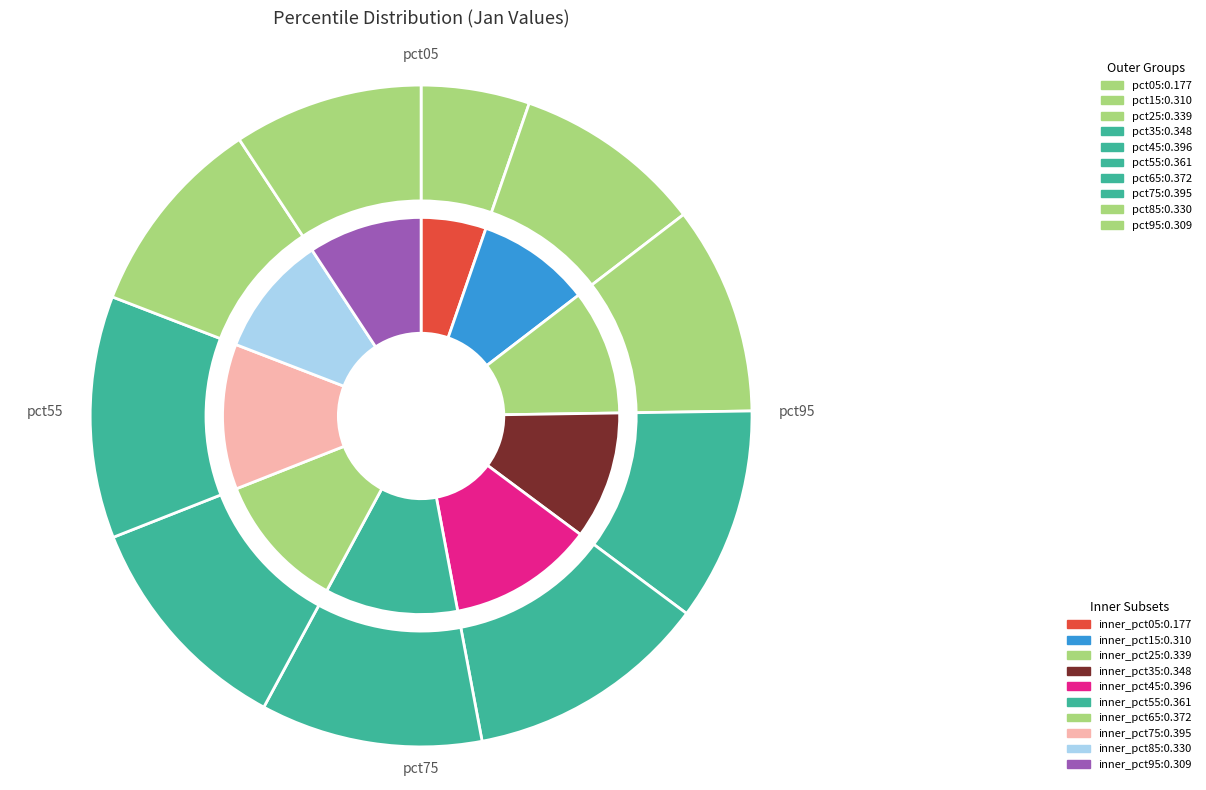

What is the change in value from pct15 to pct55?

+0.1